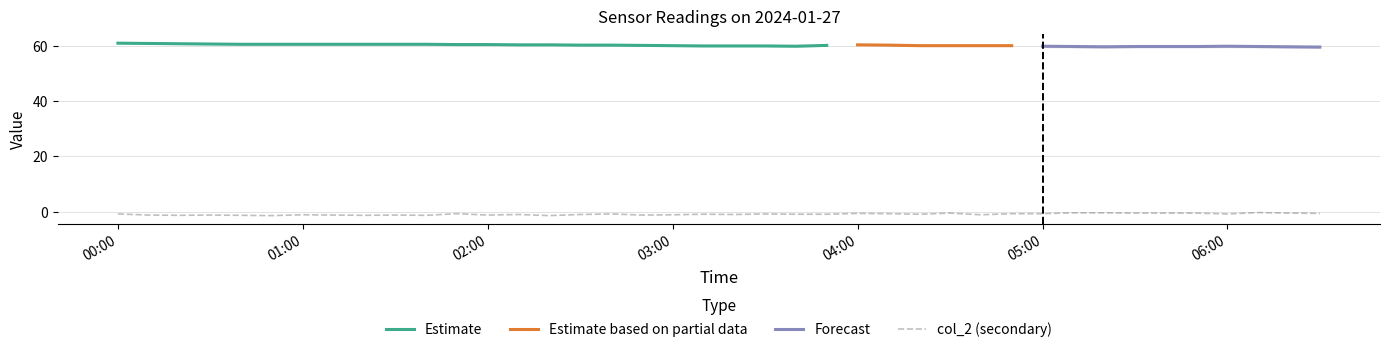

What is the label of the 28th point from the left?

04:30